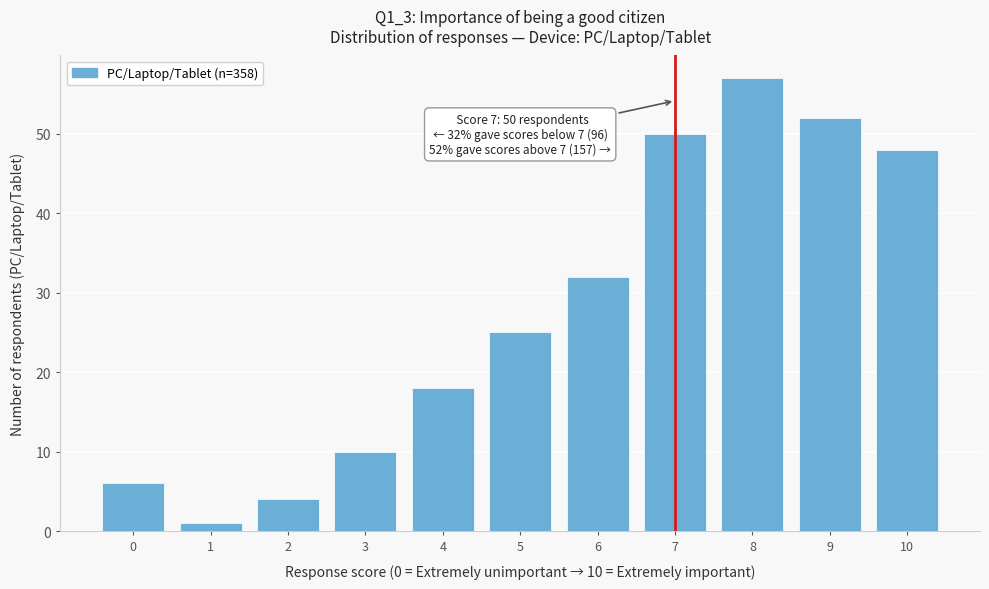

Reading right to left, list all the values displayed in this chart.

10=48	9=52	8=57	7=50	6=32	5=25	4=18	3=10	2=4	1=1	0=6